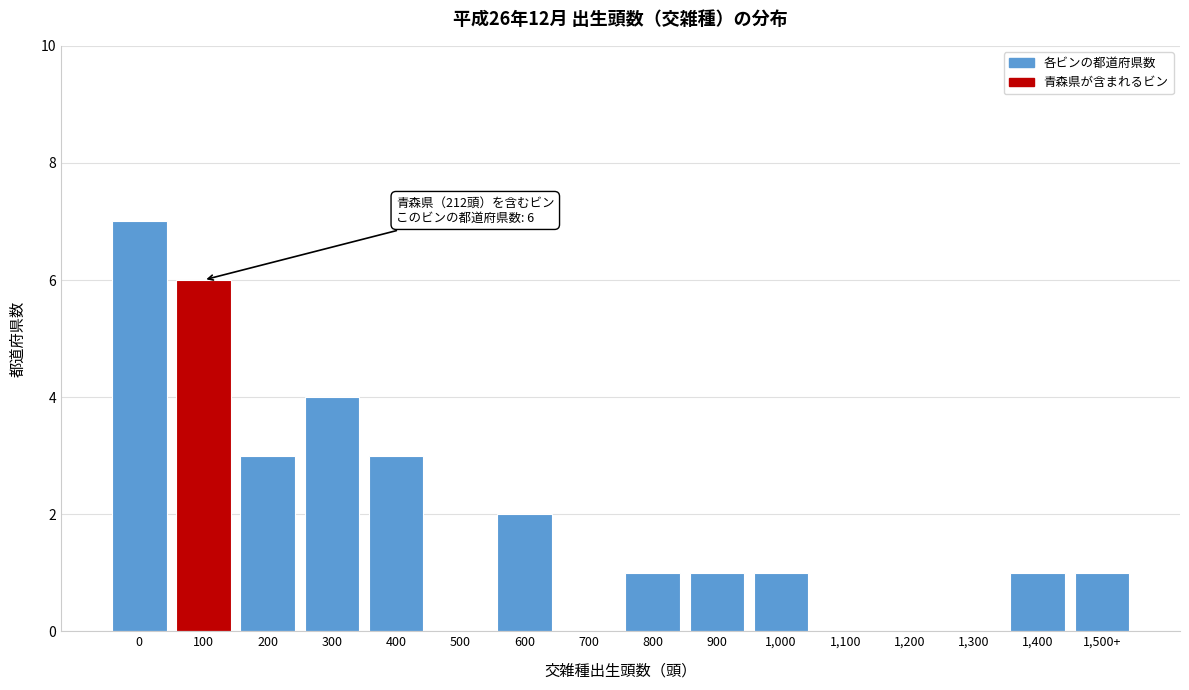

Reading right to left, what are all the values shown in this chart?

1,500+=1	1,400=1	1,300=0	1,200=0	1,100=0	1,000=1	900=1	800=1	700=0	600=2	500=0	400=3	300=4	200=3	100=6	0=7